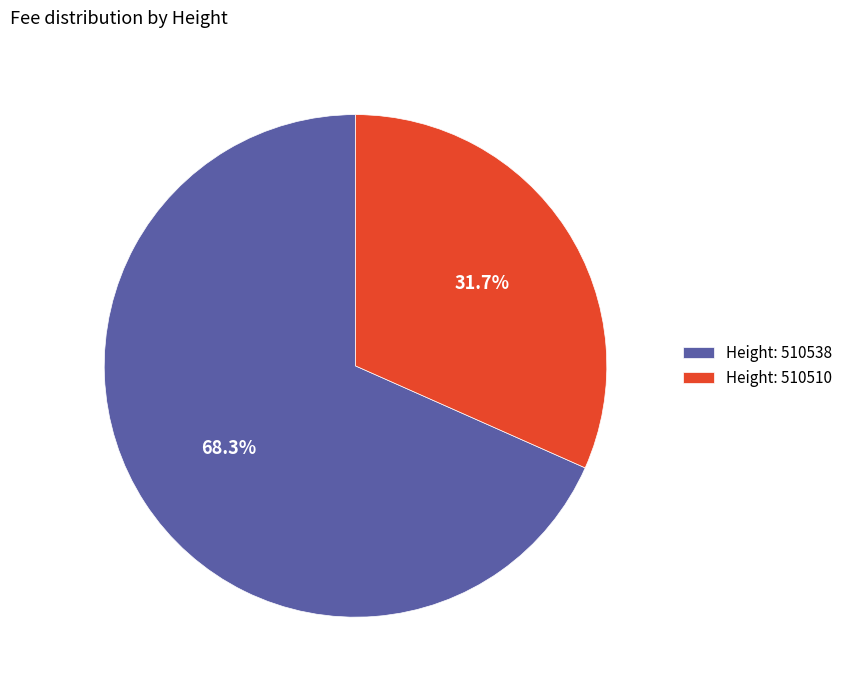

To the nearest percent, what is the difference between the largest and smallest slice percentages?

37%